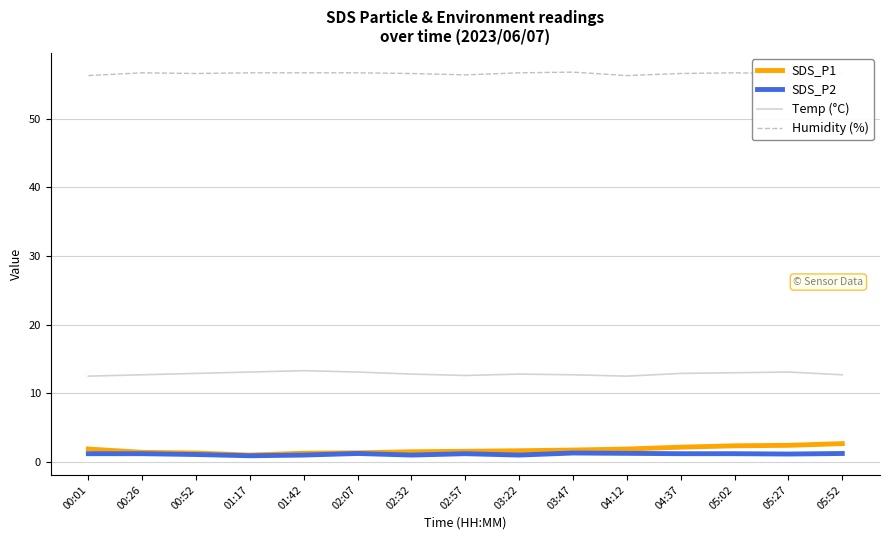

What is the sum of all SDS_P2 values?

17.1